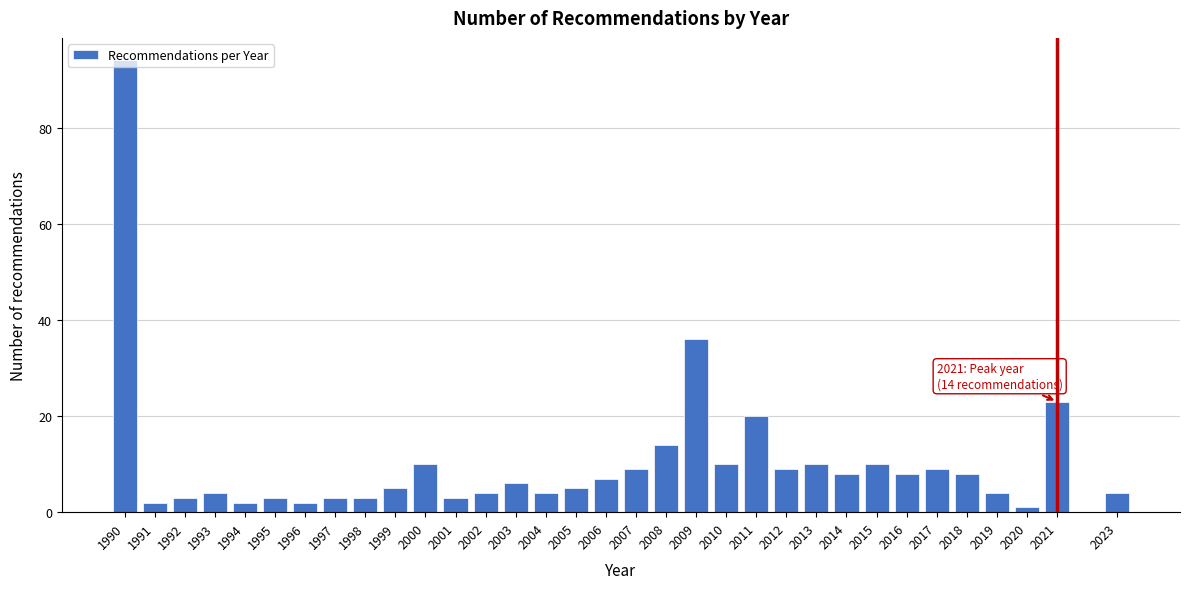

What is the average value?

10